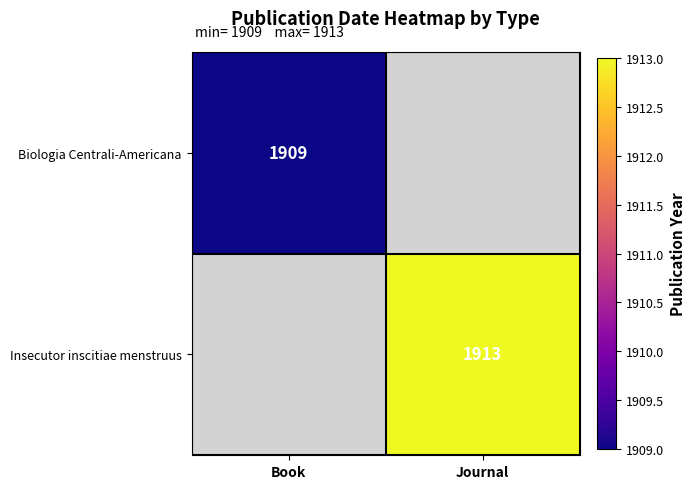

Which label corresponds to the smallest value in the chart?

Book